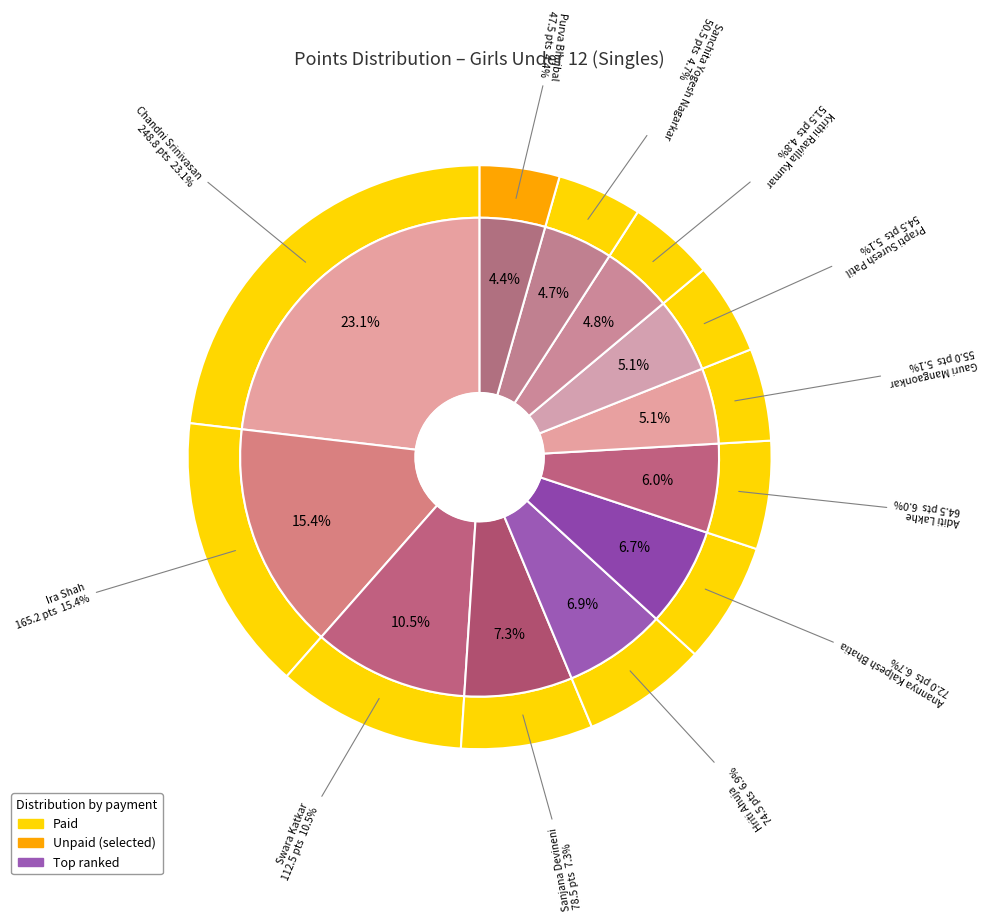

What is the ratio of the value at Purva Bhujbal to the value at Sanchita Yogesh Nagarkar?

0.9